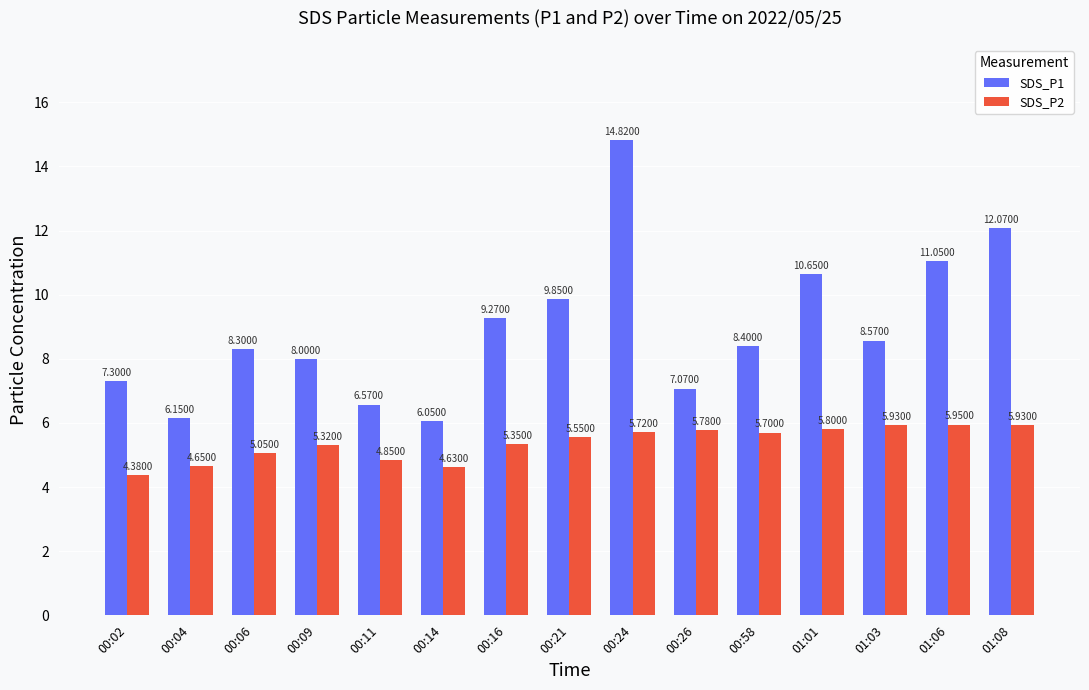

At which label does SDS_P1 first exceed 8?

00:06